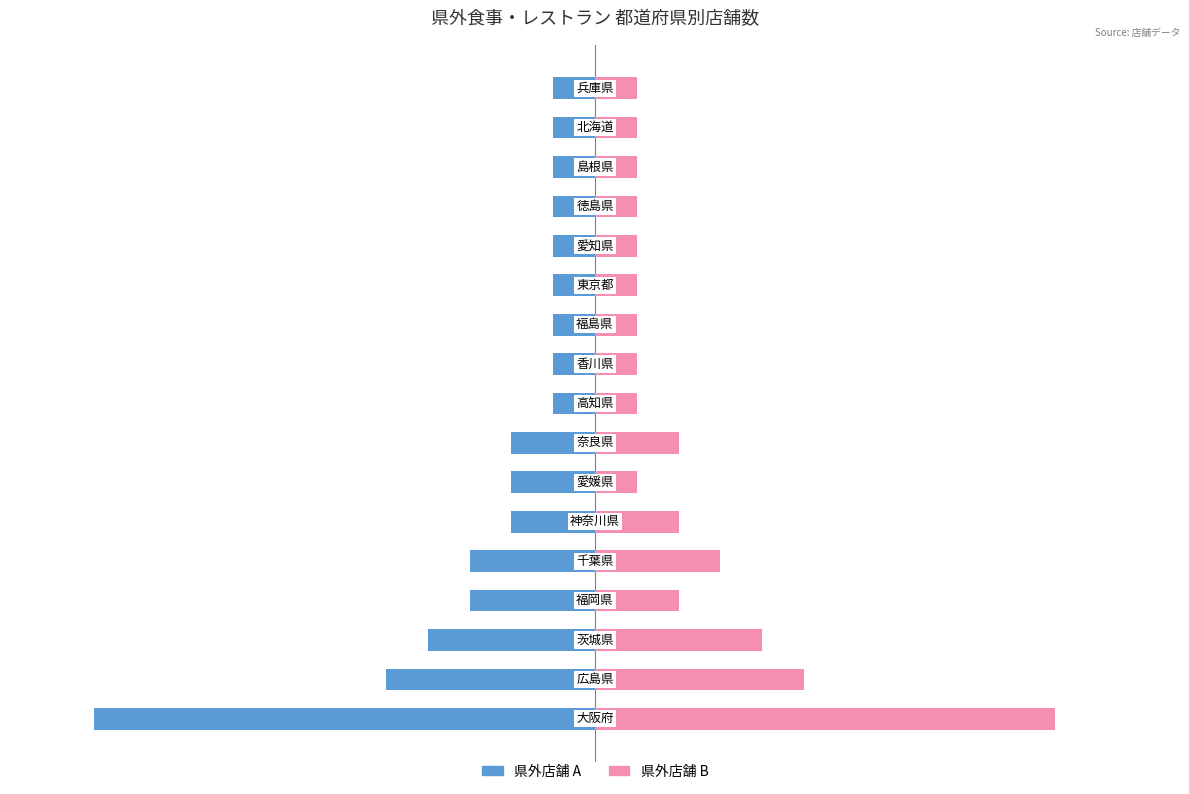

What is the highest value of the 県外店舗 (右) series?

11